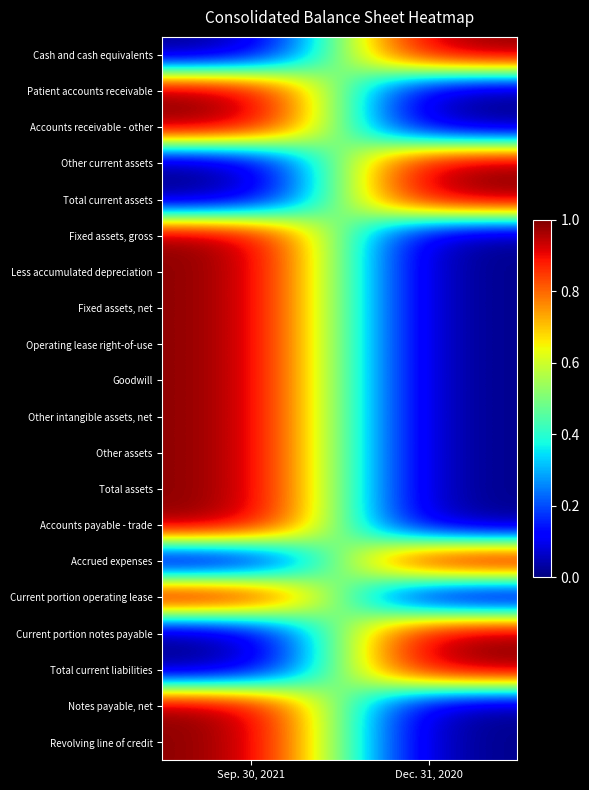

At which category is the sum across all series the highest?

Sep. 30, 2021